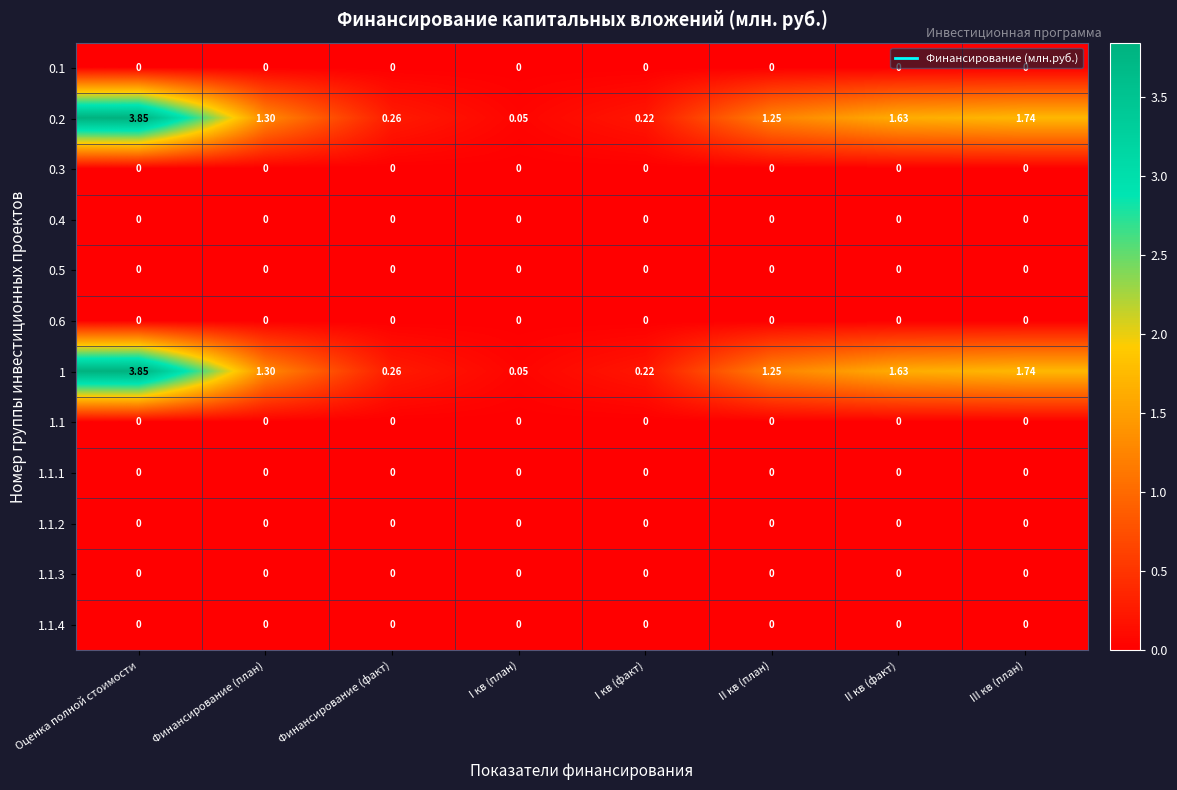

At which category does the chart reach its peak across all series?

Оценка полной стоимости